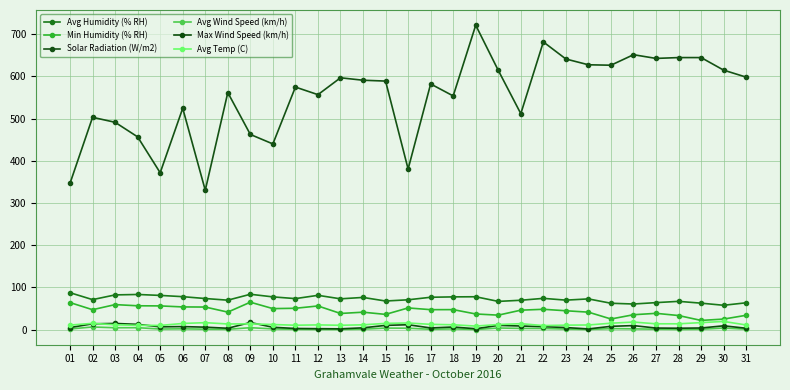

How many interior local peaks does the Avg Temp (C) series have?

8